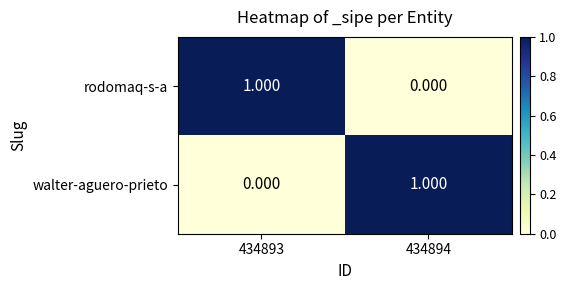

At 434893, list the series in order from largest to smallest.

rodomaq-s-a, walter-aguero-prieto